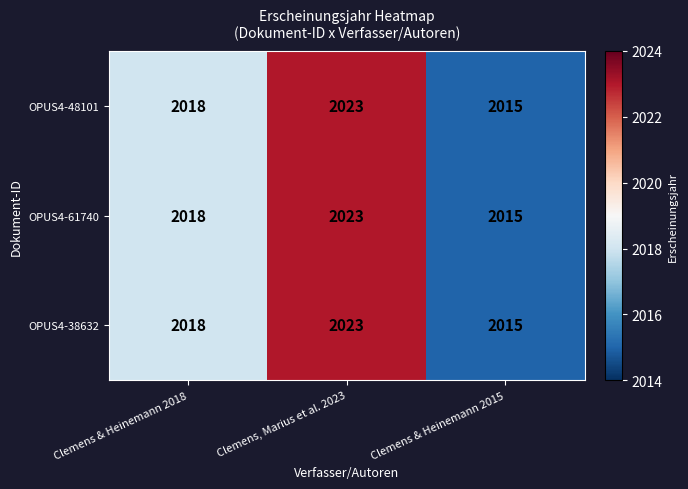

At which category does the chart reach its minimum across all series?

Clemens & Heinemann 2015